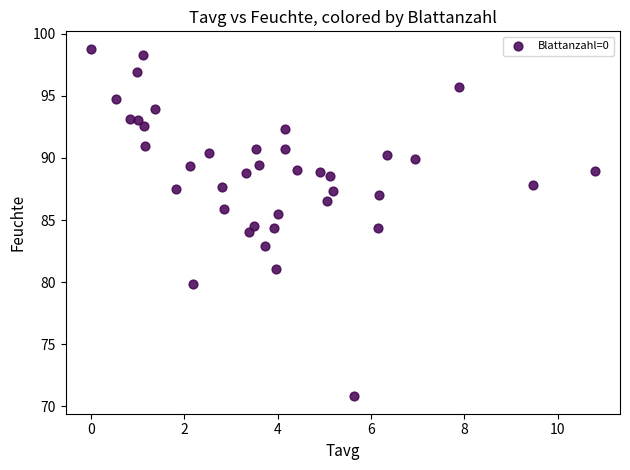

What is the range of X values (max minus min)?

10.8